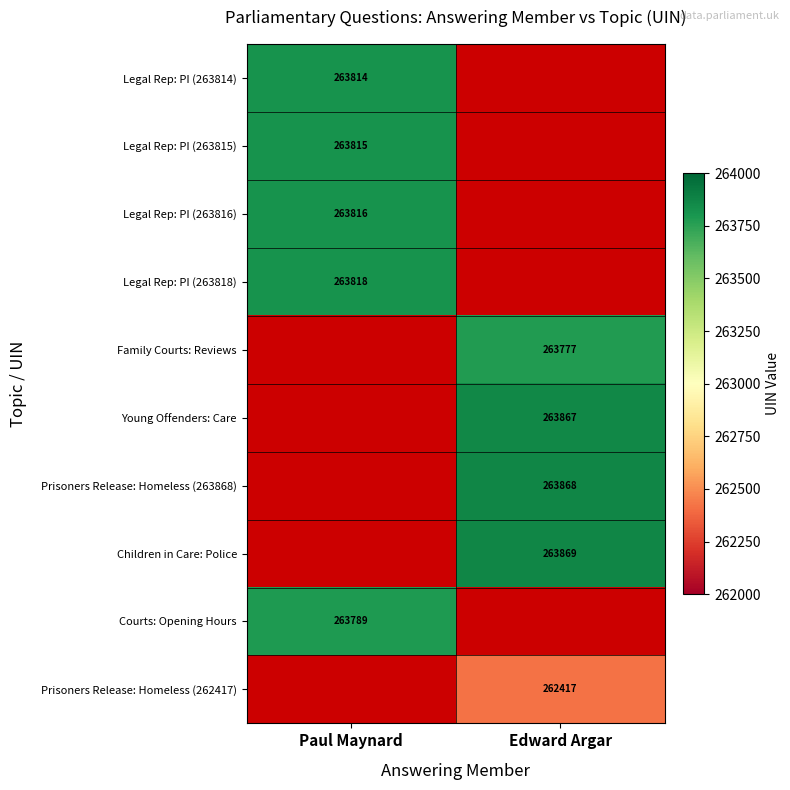

The Prisoners Release: Homeless (262417) series shows 348281 at Edward Argar. True or false?

False